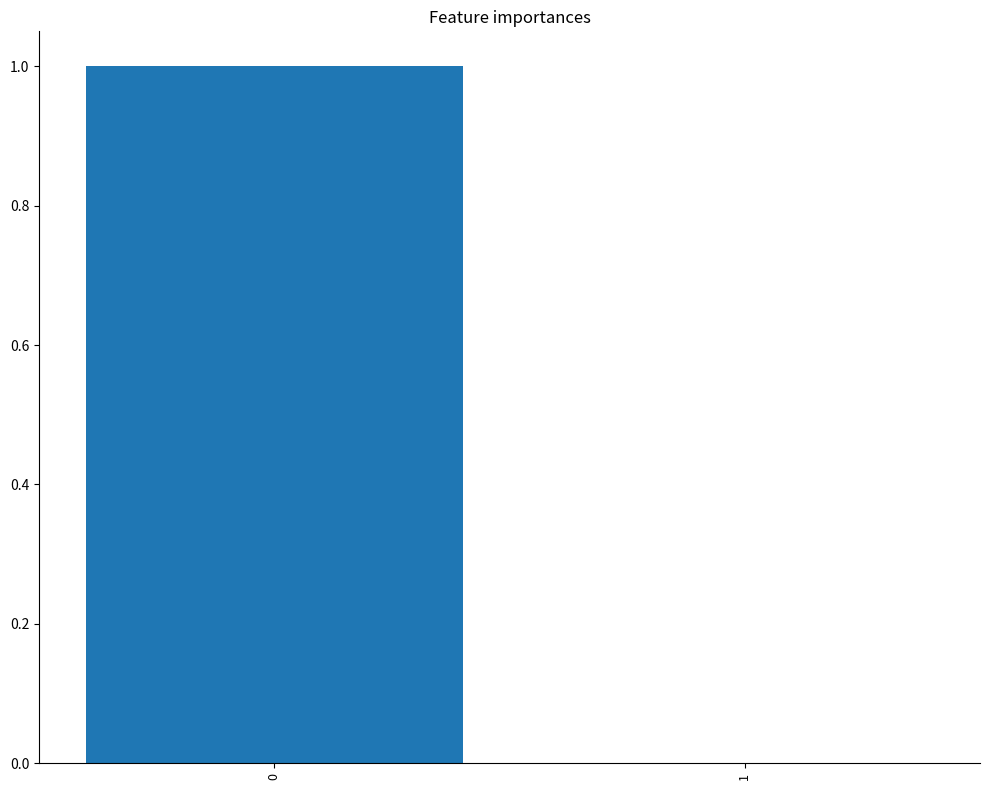

Reading left to right, list all the values displayed in this chart.

1	0